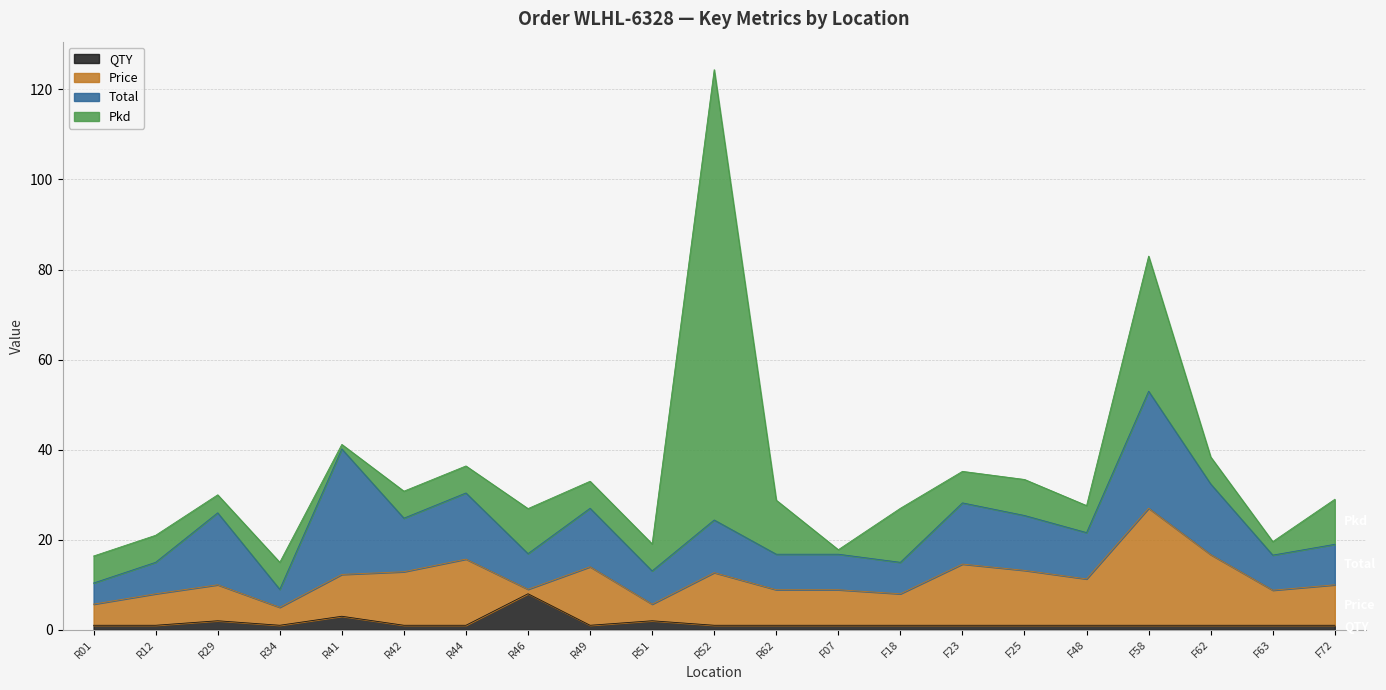

What is the sum of the Price values at R51 and F48?

14.0